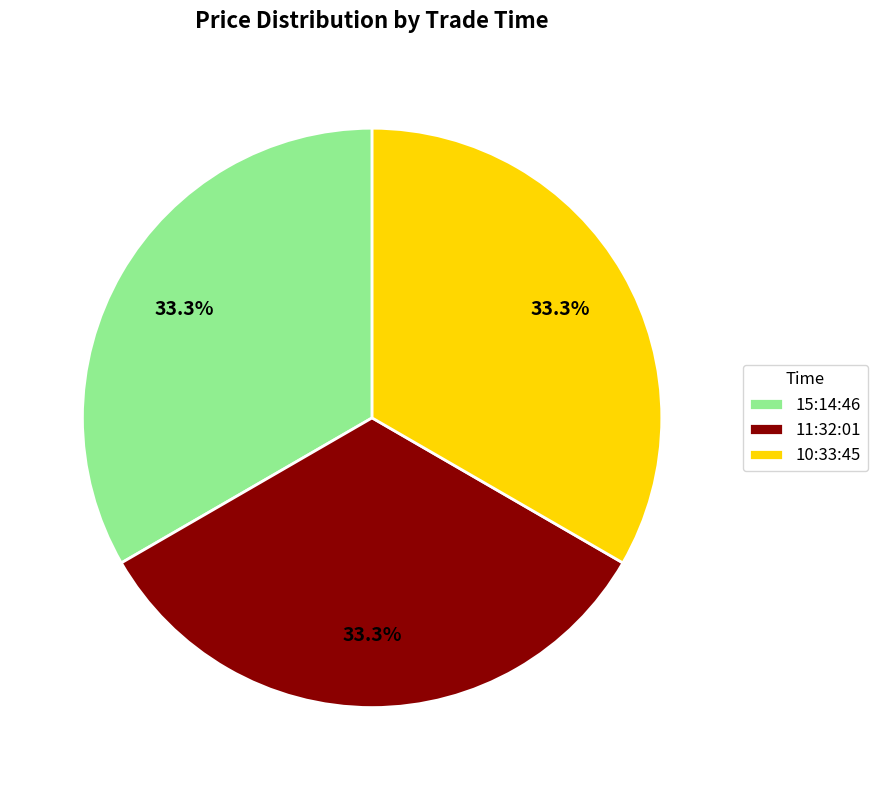

Count the number of slices in the pie.

3